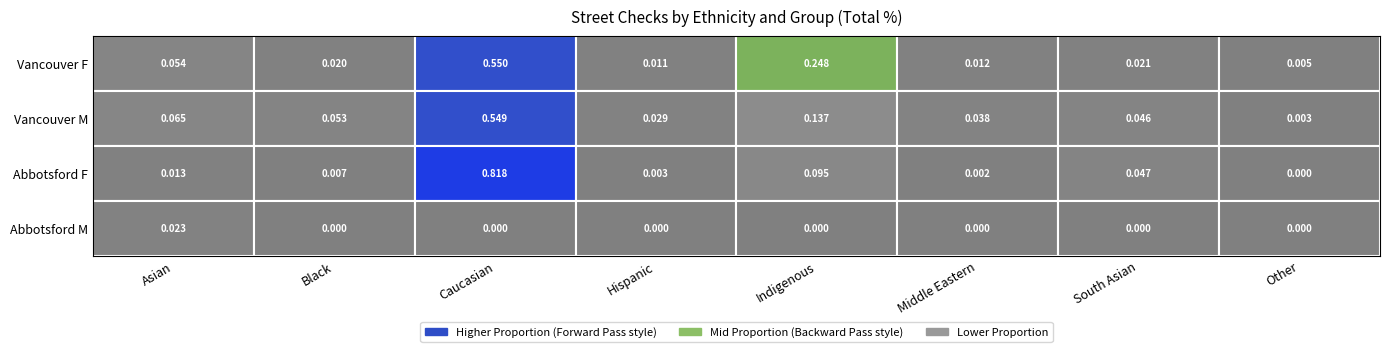

Reading left to right, what are all the values shown in this chart?

Vancouver F: Asian=0.1	Black=0.0	Caucasian=0.5	Hispanic=0.0	Indigenous=0.2	Middle Eastern=0.0	South Asian=0.0	Other=0.0
Vancouver M: Asian=0.1	Black=0.1	Caucasian=0.5	Hispanic=0.0	Indigenous=0.1	Middle Eastern=0.0	South Asian=0.0	Other=0.0
Abbotsford F: Asian=0.0	Black=0.0	Caucasian=0.8	Hispanic=0.0	Indigenous=0.1	Middle Eastern=0.0	South Asian=0.0	Other=0.0
Abbotsford M: Asian=0.0	Black=0.0	Caucasian=0.0	Hispanic=0.0	Indigenous=0.0	Middle Eastern=0.0	South Asian=0.0	Other=0.0